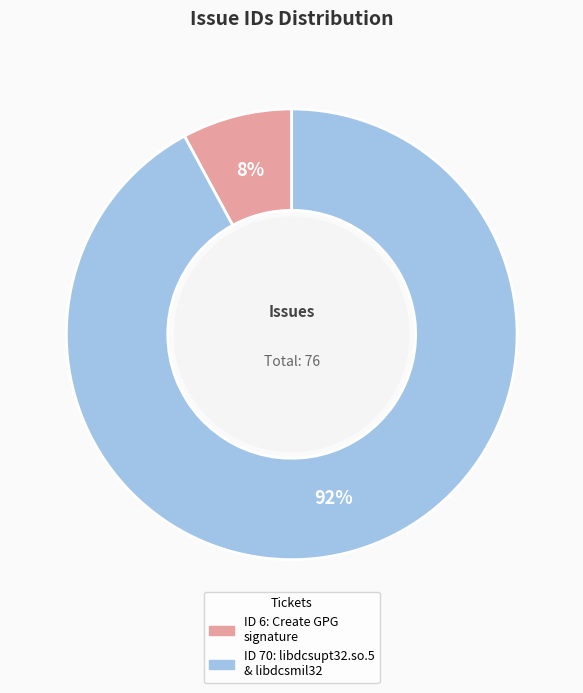

Is there a majority slice in this chart?

Yes